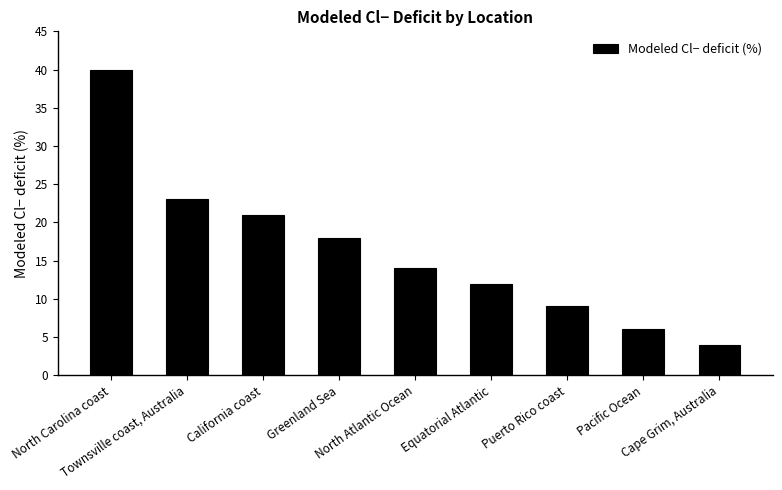

What is the sum of the values at California coast and Equatorial Atlantic?

33